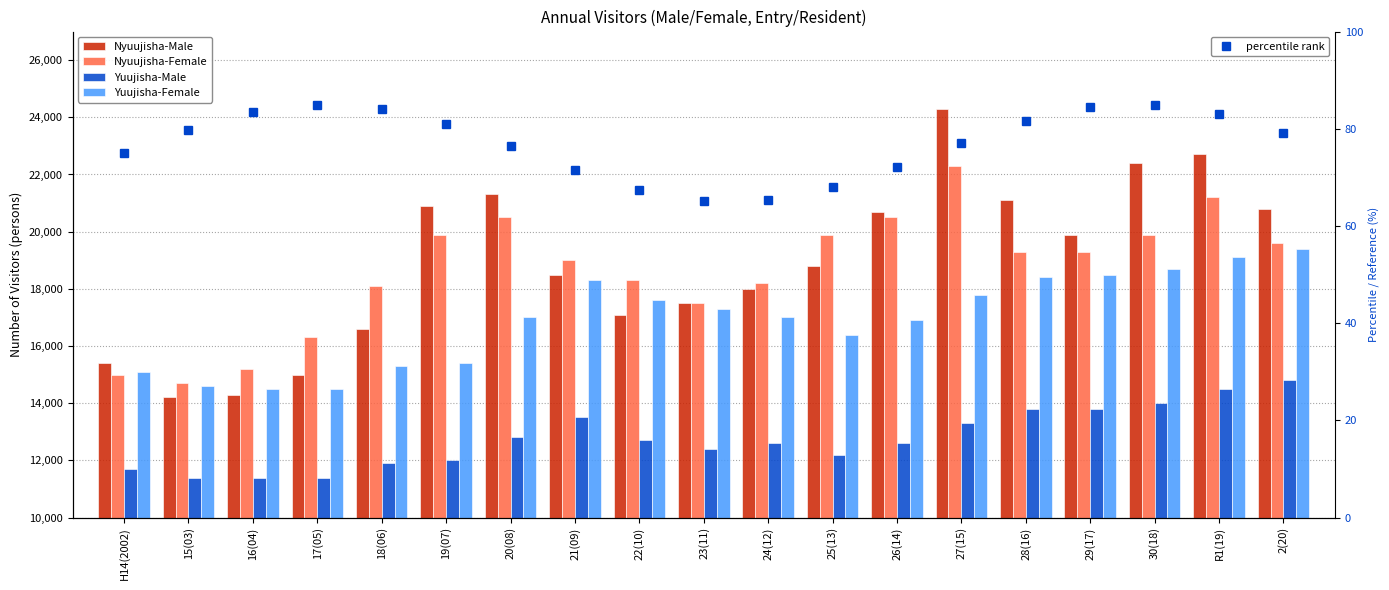

How many categories are shown in the chart?

19